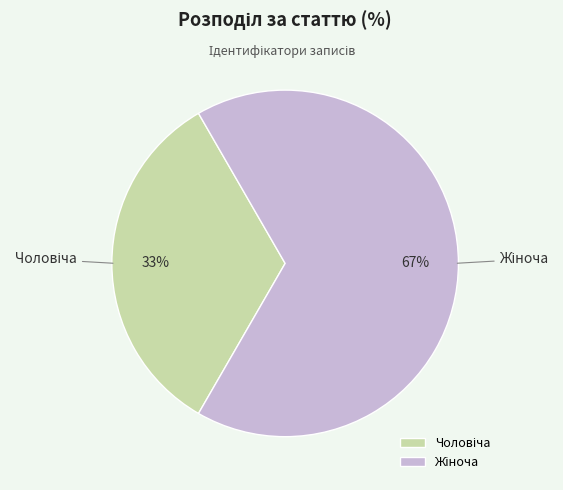

Is there a majority slice in this chart?

Yes